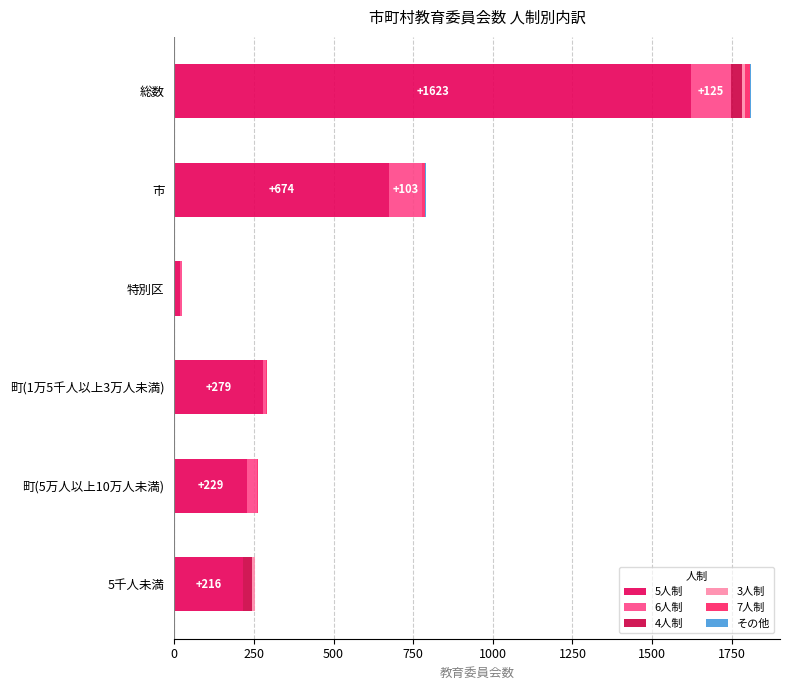

Reading right to left, list all the values displayed in this chart.

5人制: 216	229	279	18	674	1623
6人制: 1	32	10	5	103	125
4人制: 26	0	0	0	0	33
3人制: 12	0	0	0	0	12
7人制: 0	2	1	0	11	13
その他: 0	0	0	0	3	5